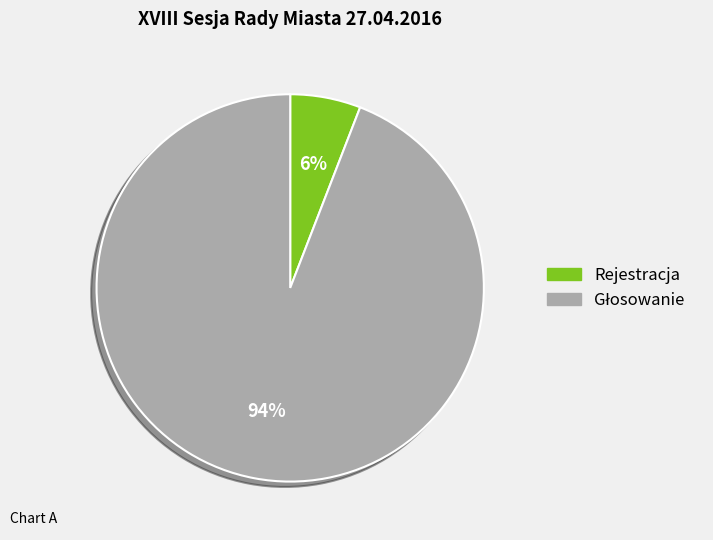

Is it true that Rejestracja is 6% of the pie?

True